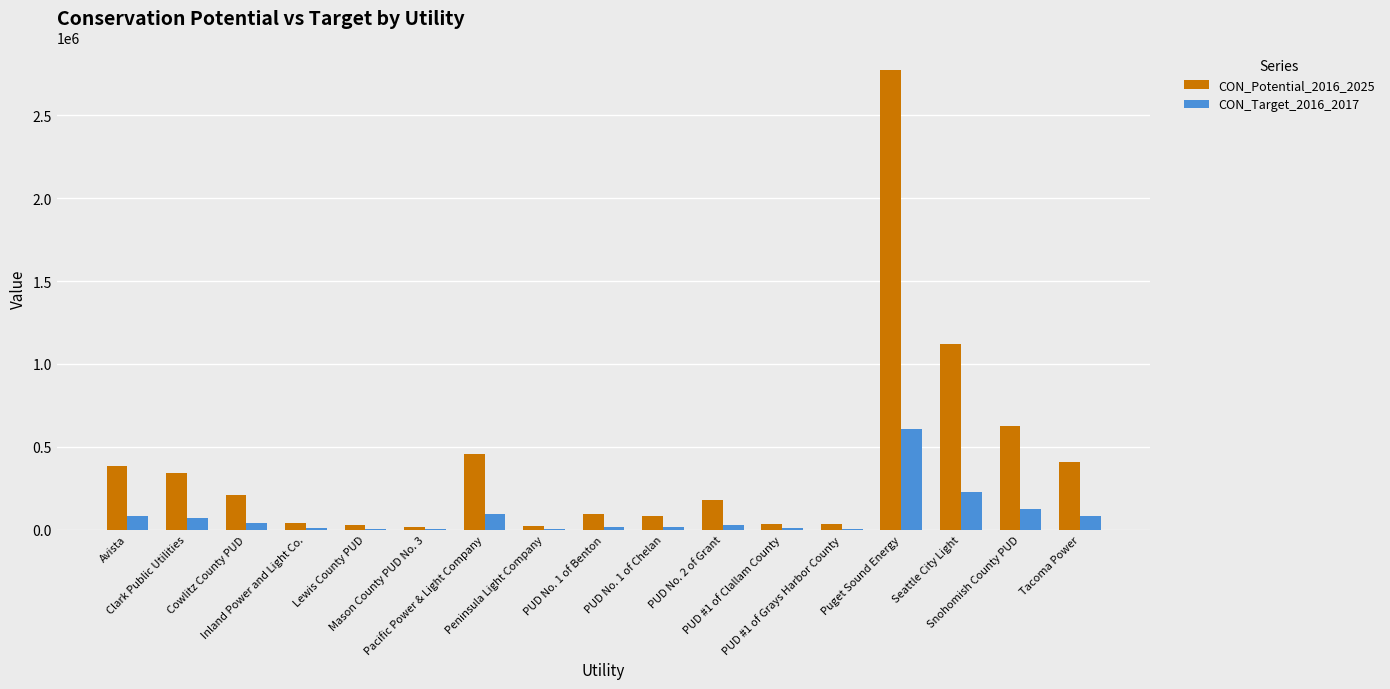

At which category is the sum across all series the highest?

Puget Sound Energy